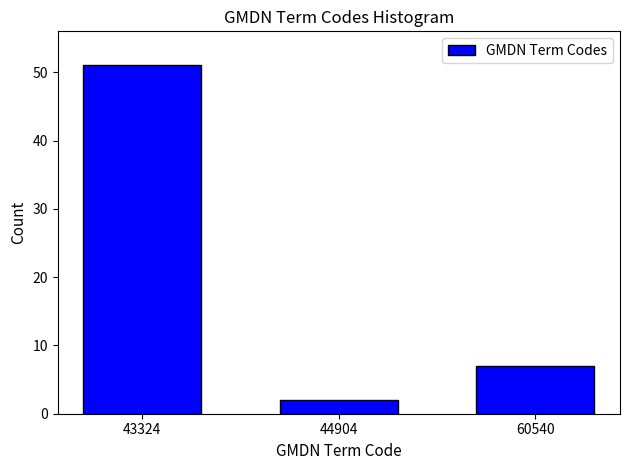

Reading right to left, extract all data points from this chart.

7	2	51